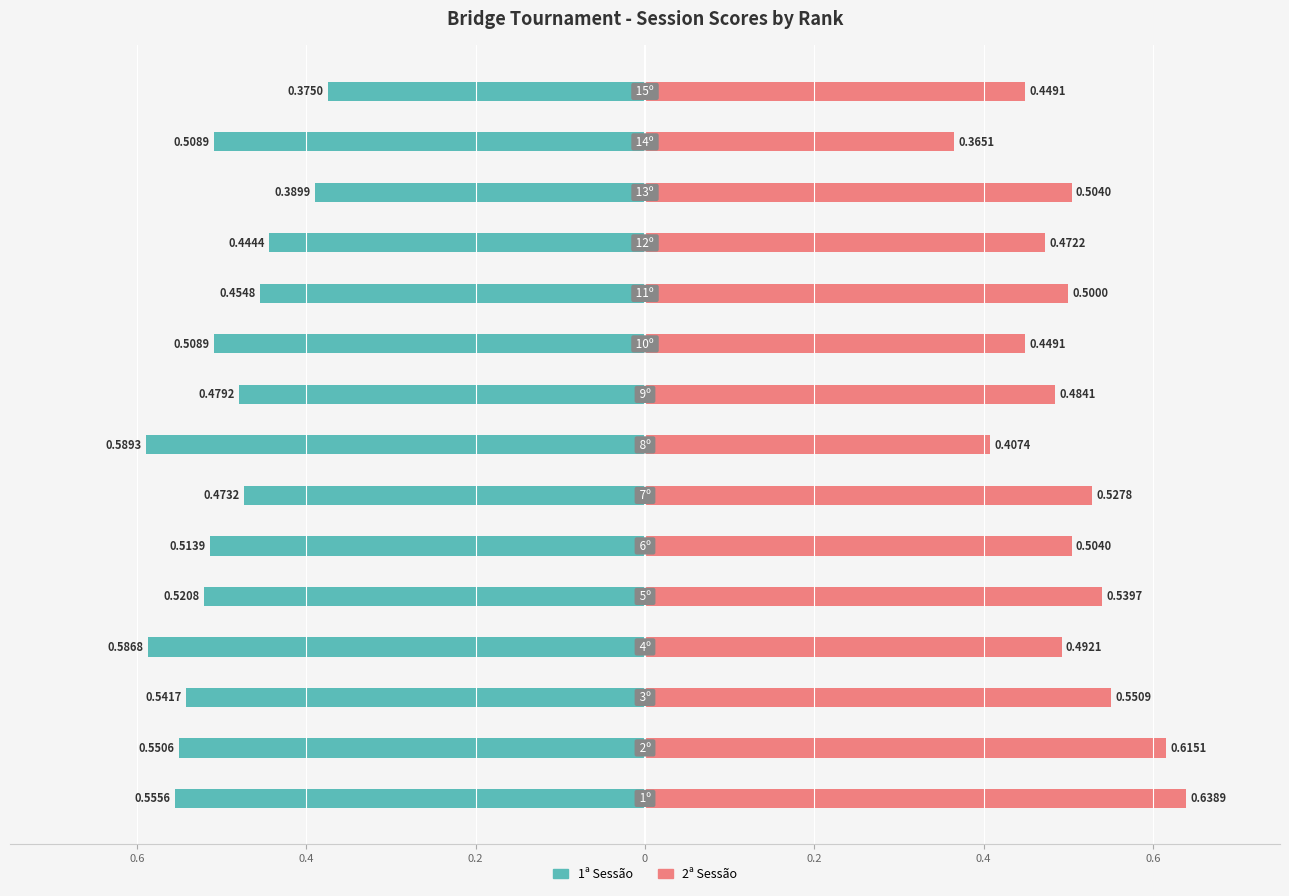

True or false: 2ª Sessão has a value of 0.2 at 12.

False